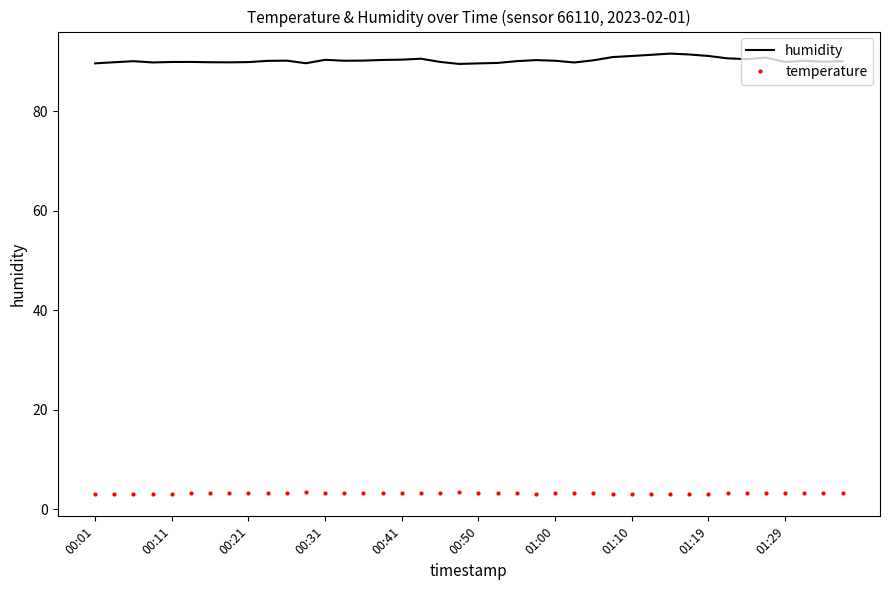

Count the number of categories in the chart.

40